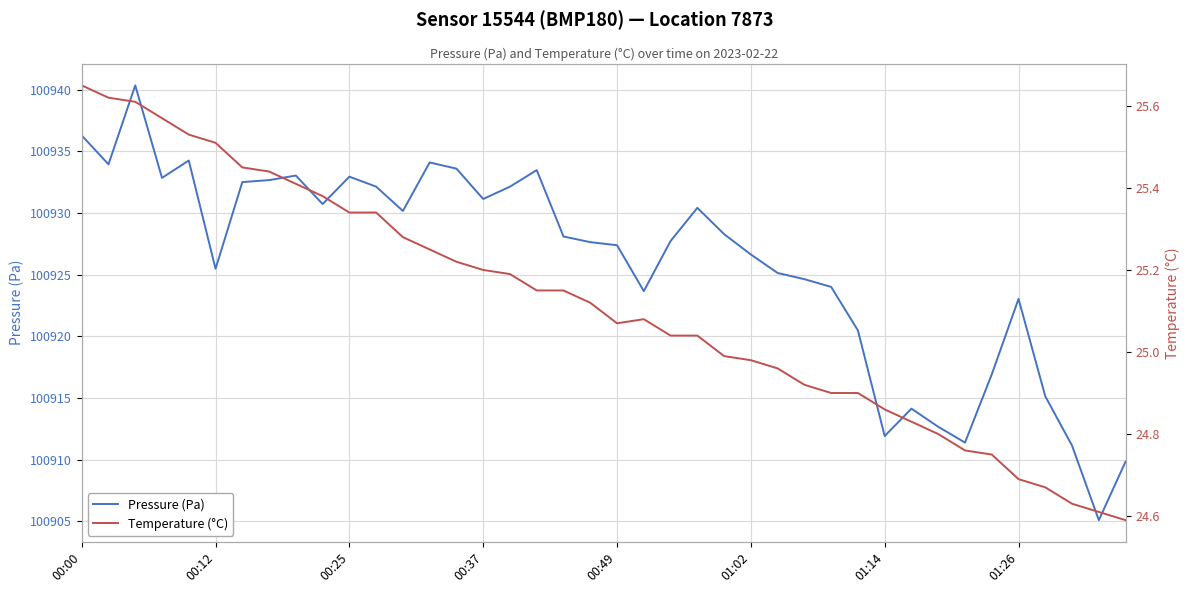

How many values in the temperature series exceed 25?

24